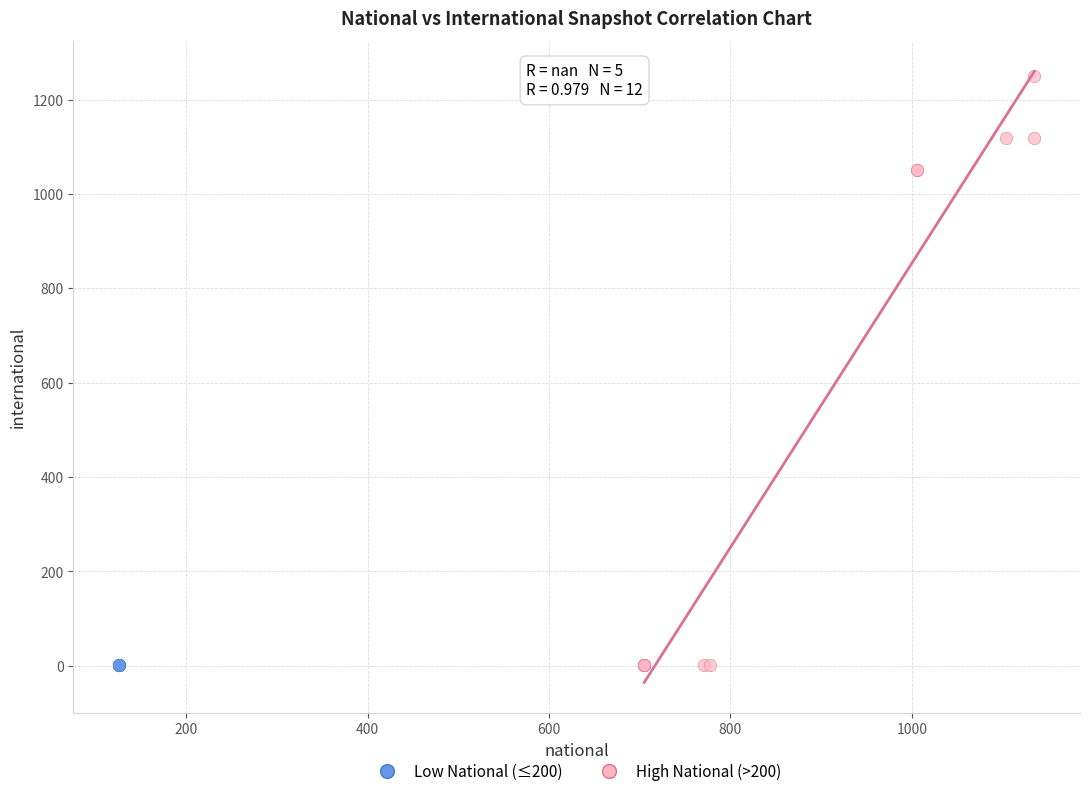

Which series reaches the maximum Y coordinate?

High National (>200)